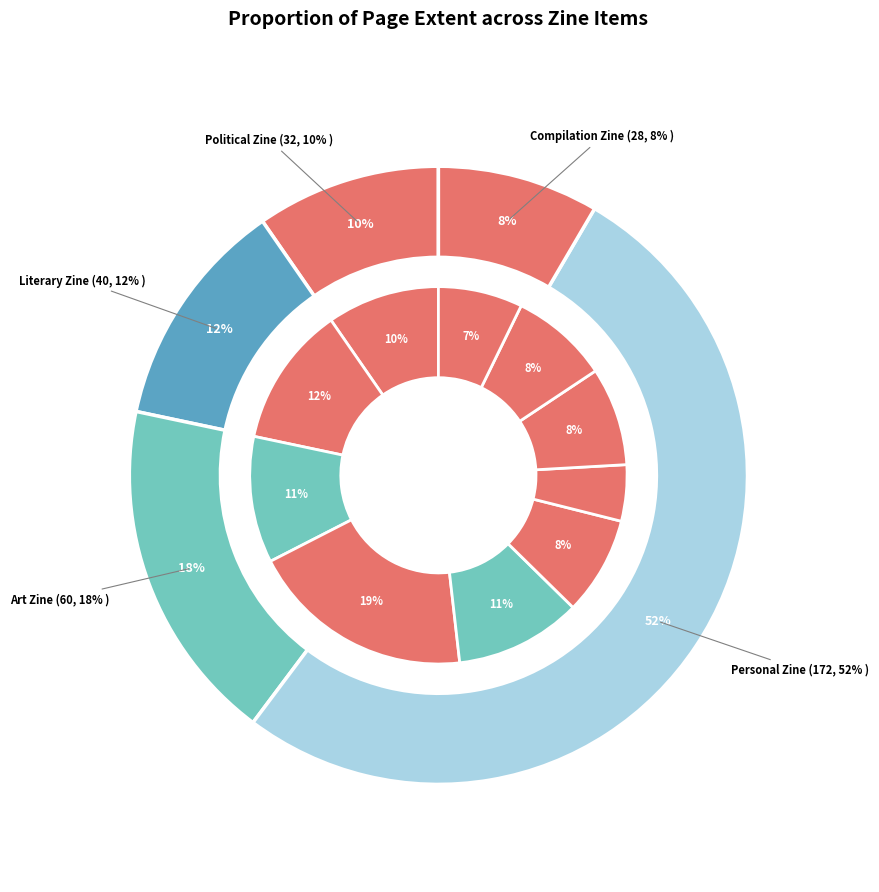

Count the number of slices in the pie.

10